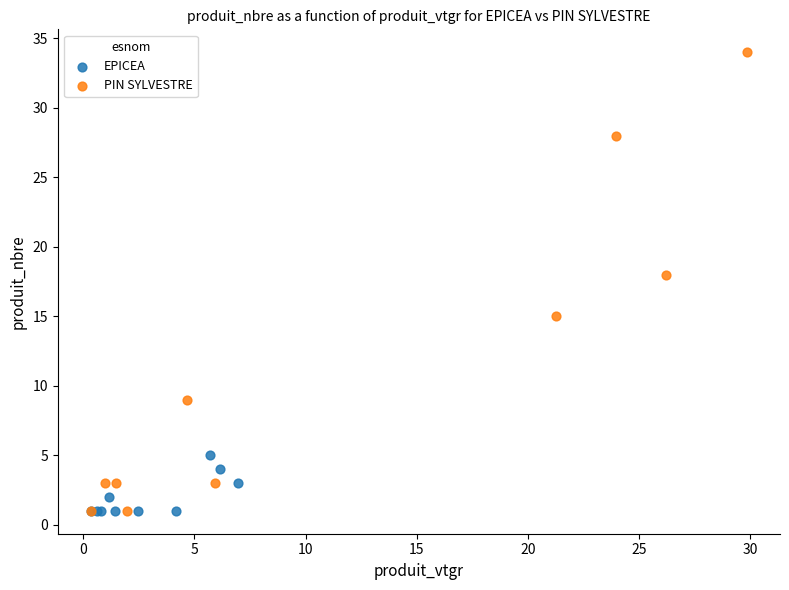

Which series contains the highest Y value?

PIN SYLVESTRE